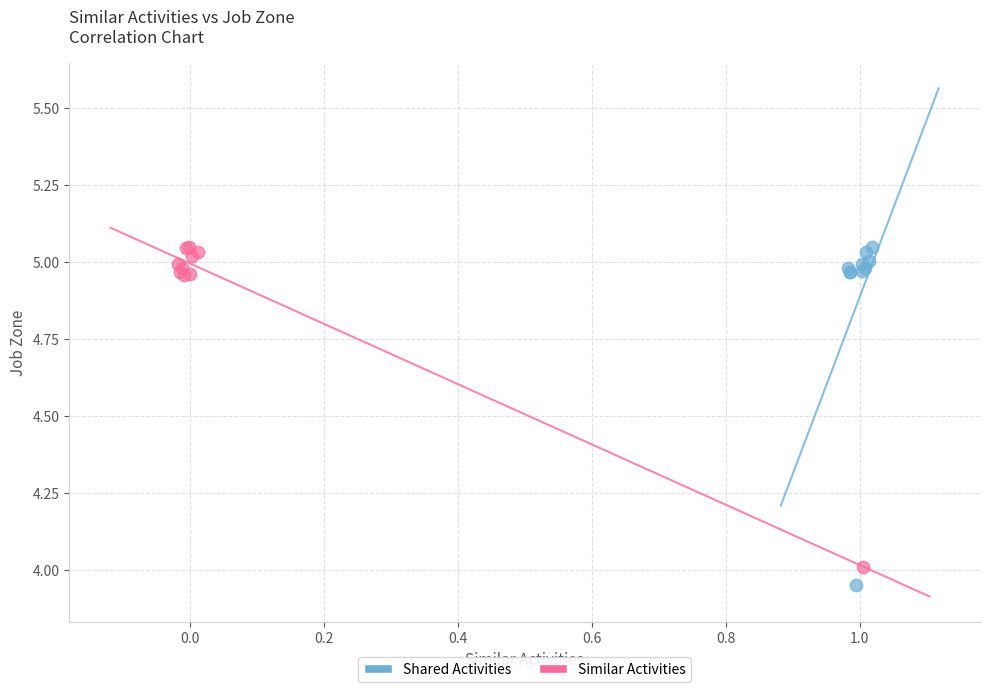

Which series has the widest spread of Y values?

Shared Activities